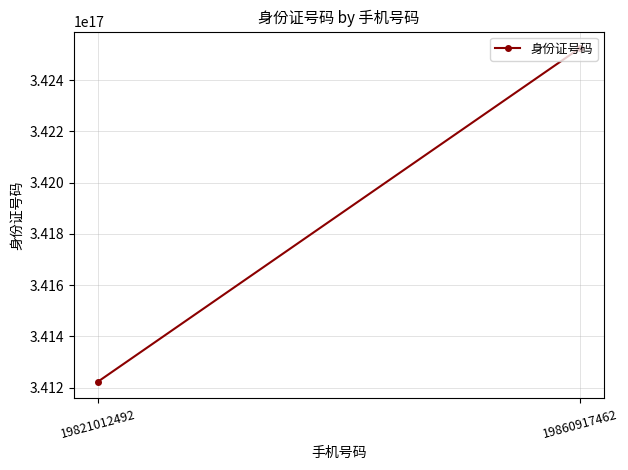

What is the greatest value displayed?

342524198609174592